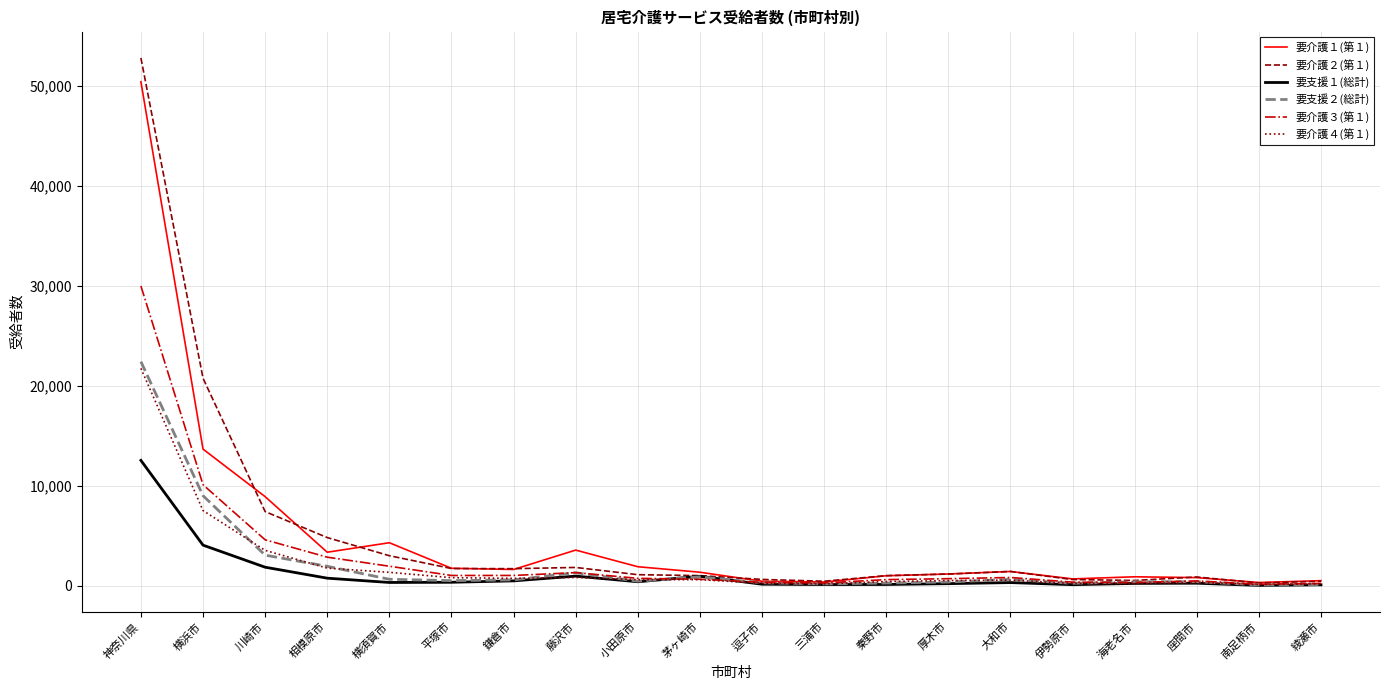

At which label does 要支援１(総計) reach its peak?

神奈川県